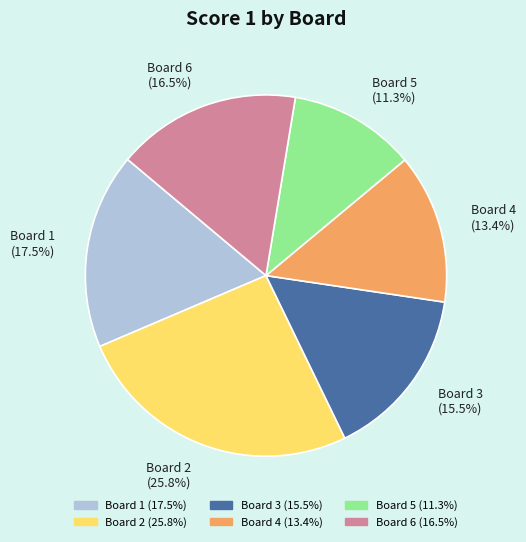

What percentage is NOT represented by Board 1 (17.5%)?

82.5%